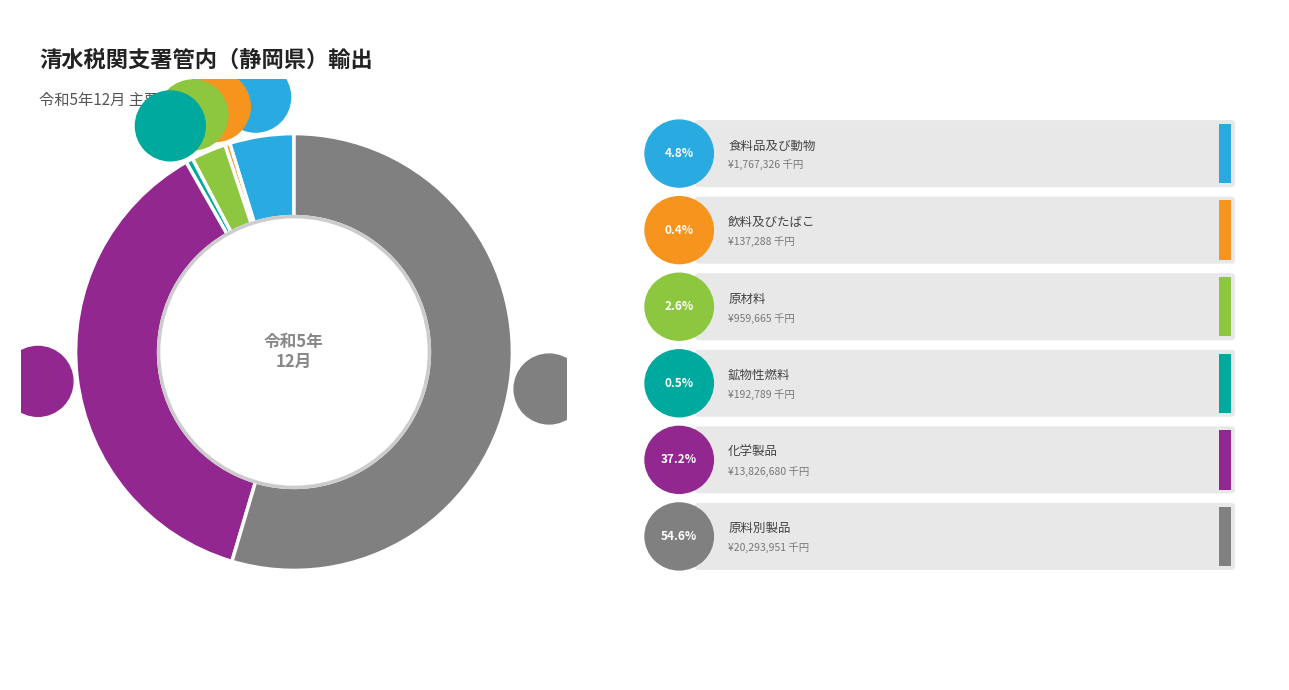

Which slice represents more than half of the pie?

原料別製品（6）